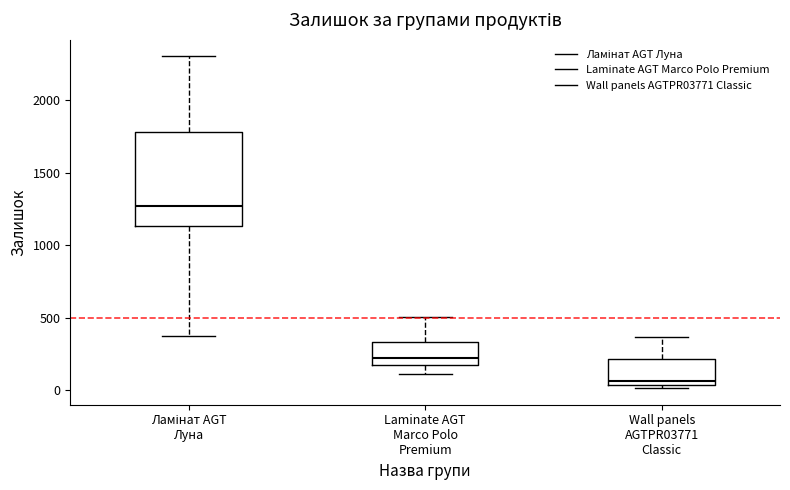

Comparing the boxes themselves (not the whiskers), which one is the tallest?

Ламінат AGT Луна